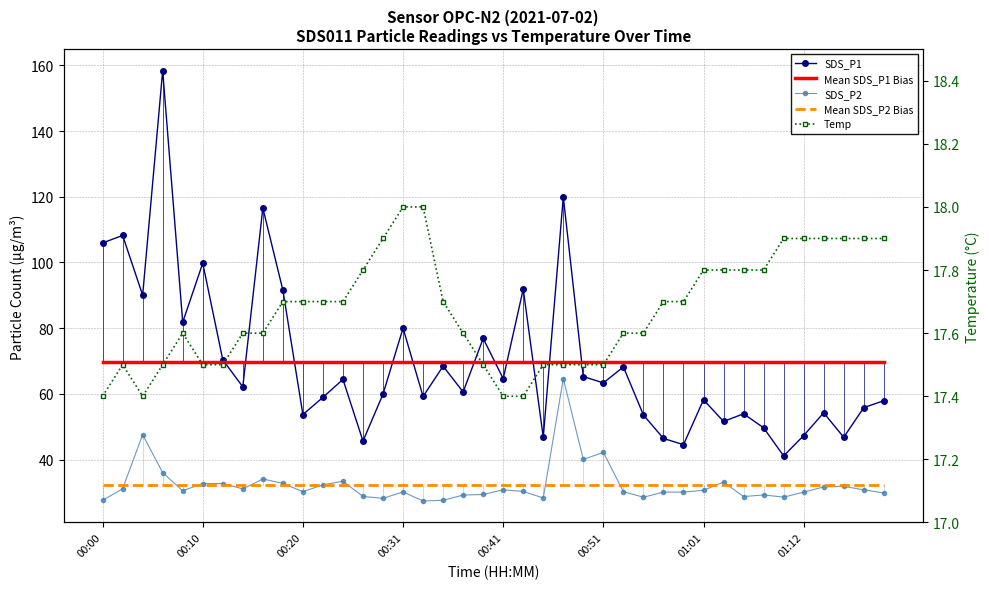

What is the sum of all Temp values?

706.9